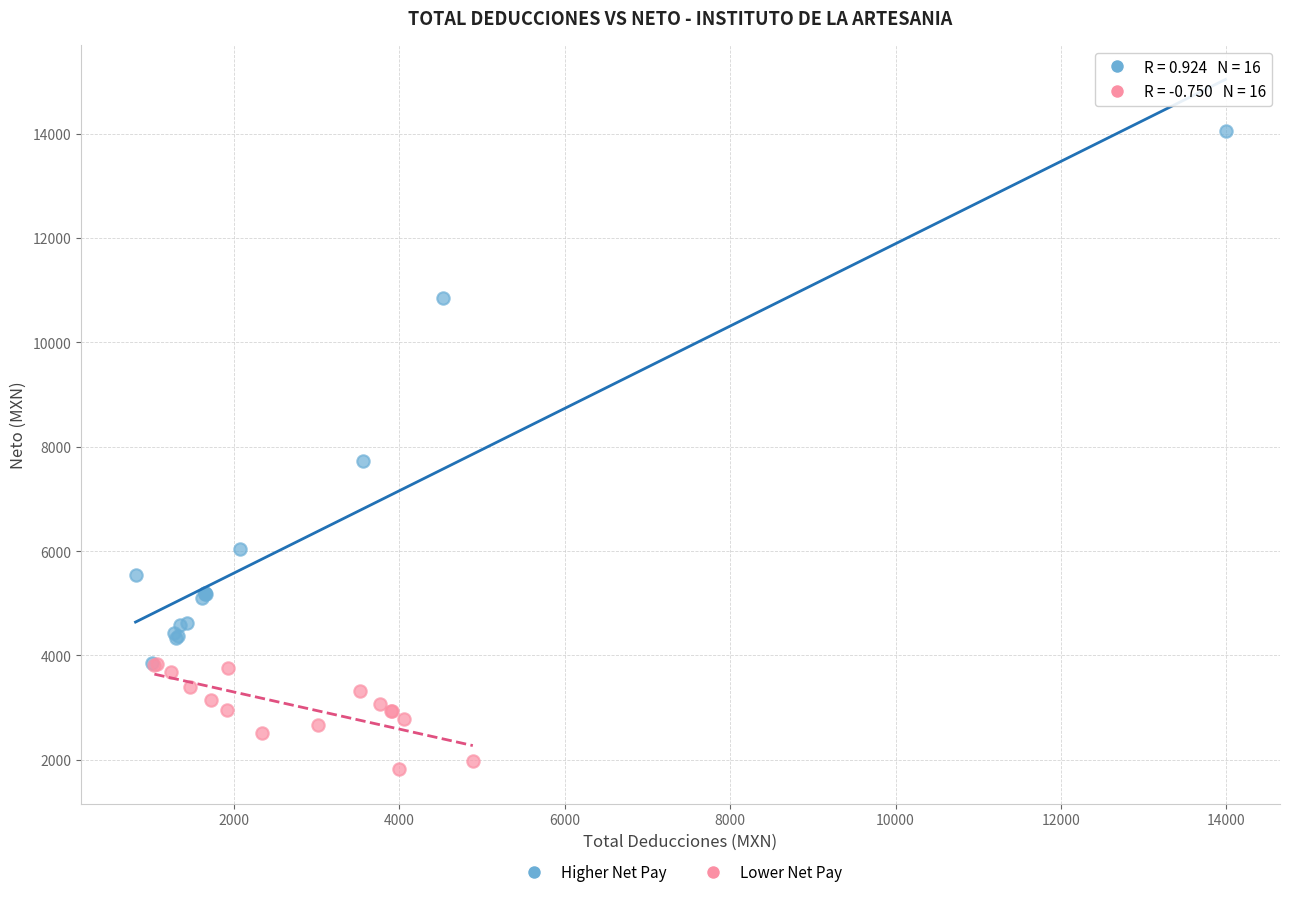

What are all the series names shown in the legend?

Higher Net Pay, Lower Net Pay